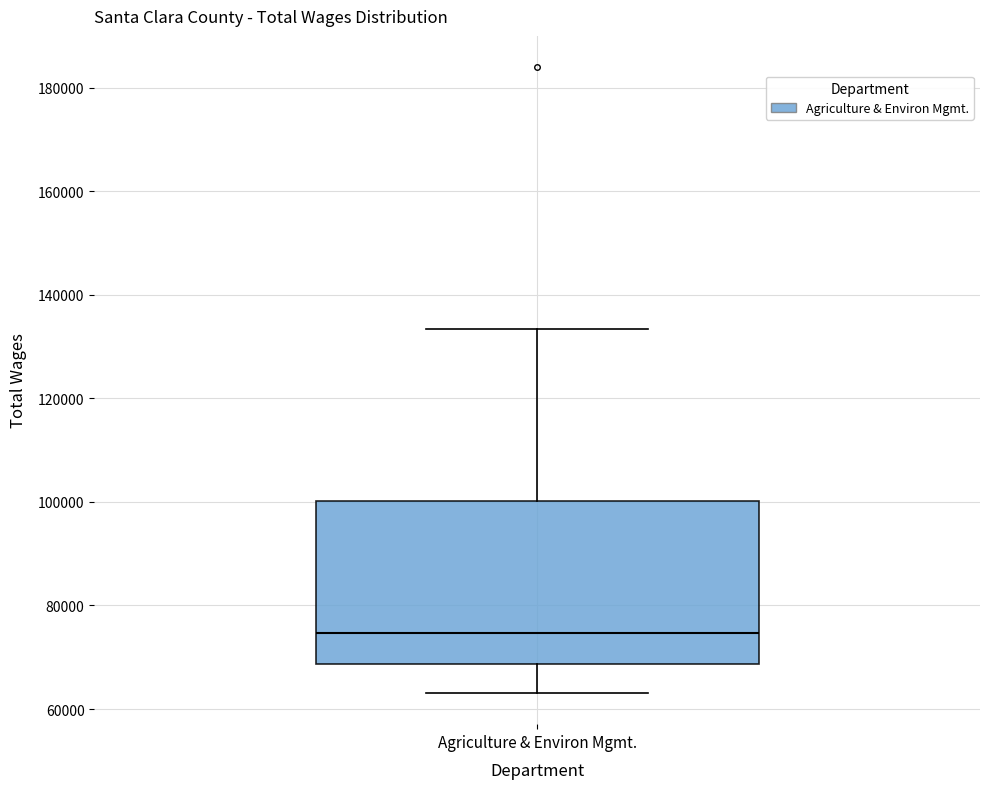

Where does the lower whisker of the box for Agriculture & Environ Mgmt. end on the y-axis? The values are not printed on the chart, so give them approximately, as read against the axis.

64000